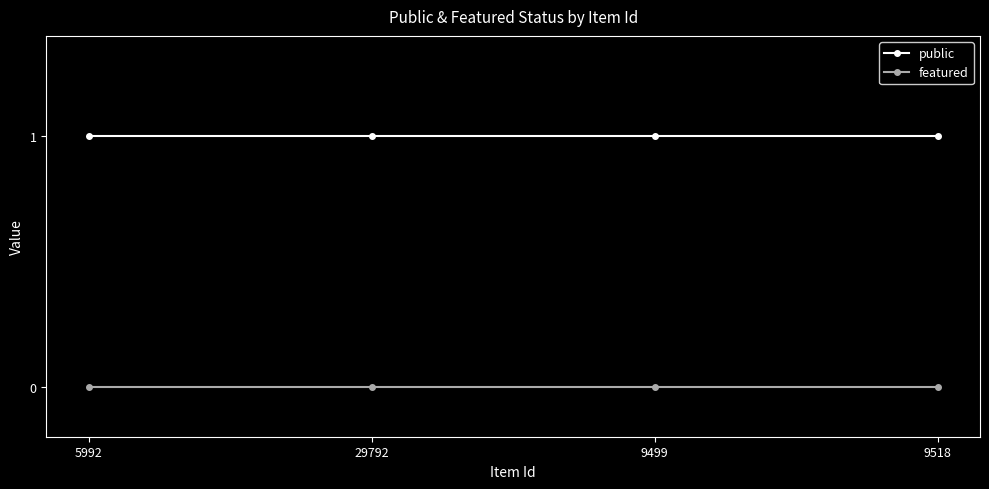

True or false: featured and public cross at least once.

False